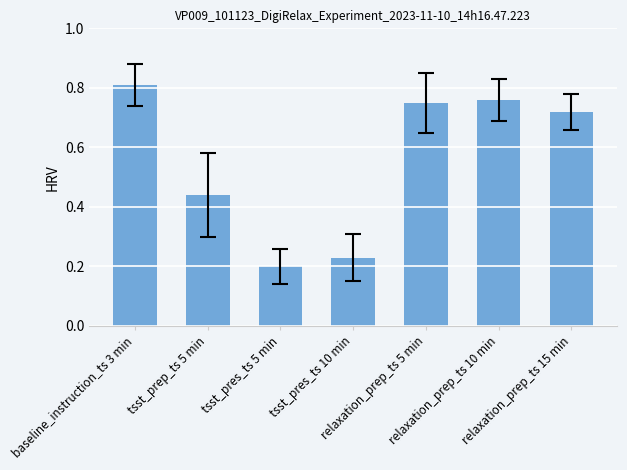

How many distinct data groups are displayed?

1